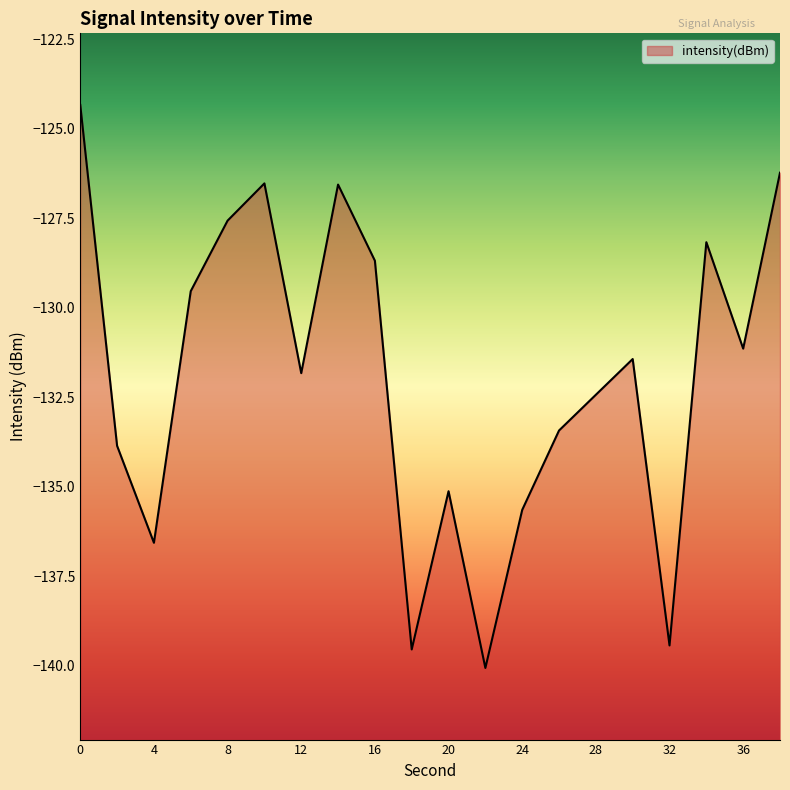

Count the number of categories in the chart.

20